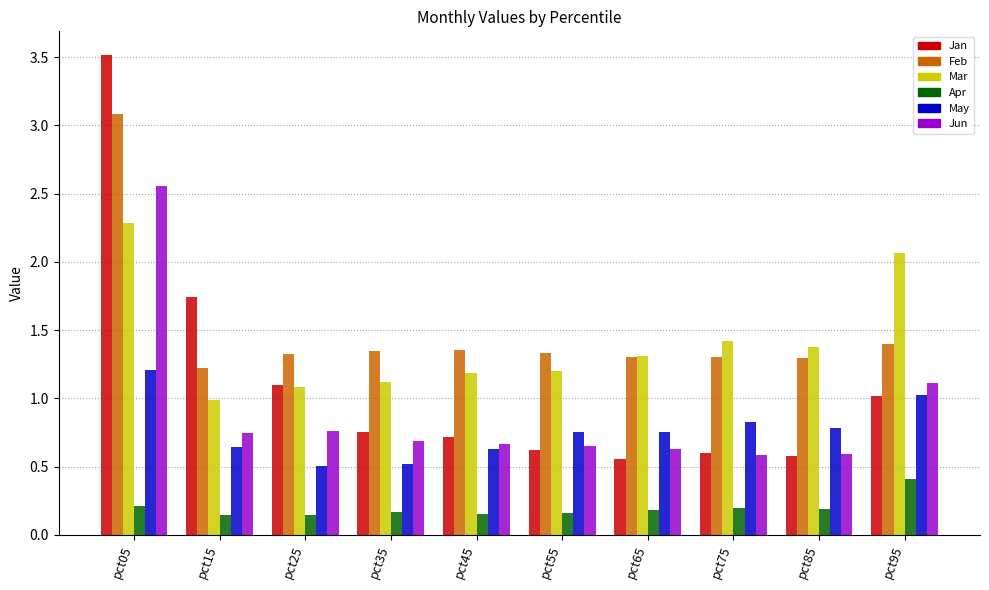

The Jun series shows 0.4 at pct65. True or false?

False